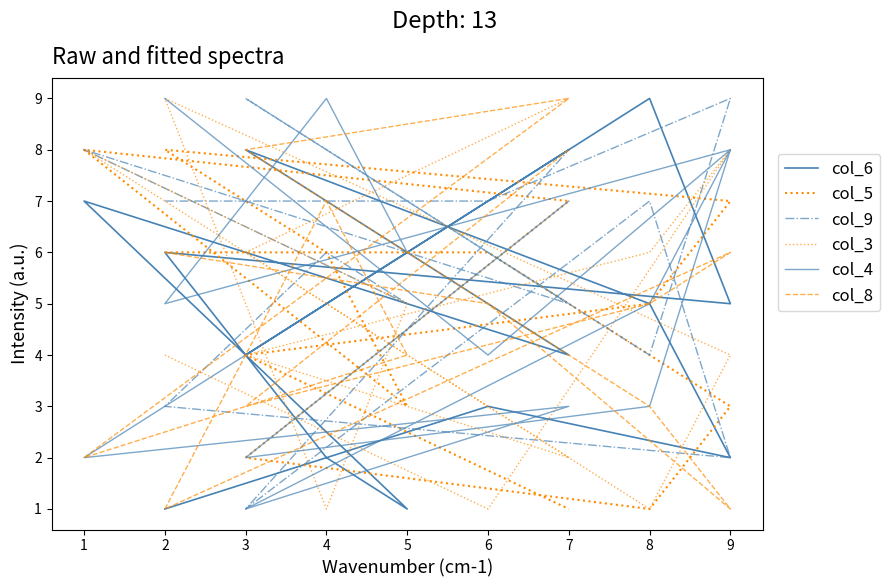

Reading left to right, transcribe all the data shown in this chart.

col_6: 1	3	2	5	8	4	7	1	2	6	5	9	4	8
col_5: 6	6	3	1	2	7	8	3	6	8	7	5	4	1
col_9: 7	7	9	4	9	5	8	5	6	3	2	7	1	8
col_3: 4	1	8	6	4	2	8	5	1	9	4	1	6	9
col_4: 9	4	8	5	1	3	2	6	9	5	8	3	2	7
col_8: 6	5	1	3	8	9	2	4	7	1	6	5	3	8